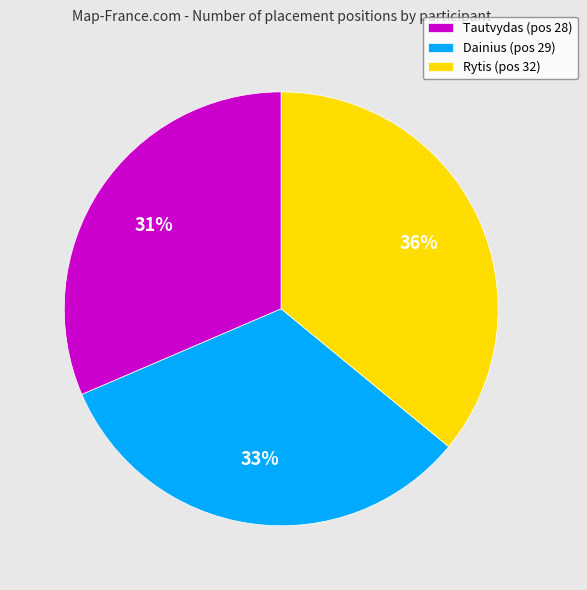

What percentage is the Rytis slice, to the nearest percent?

36%